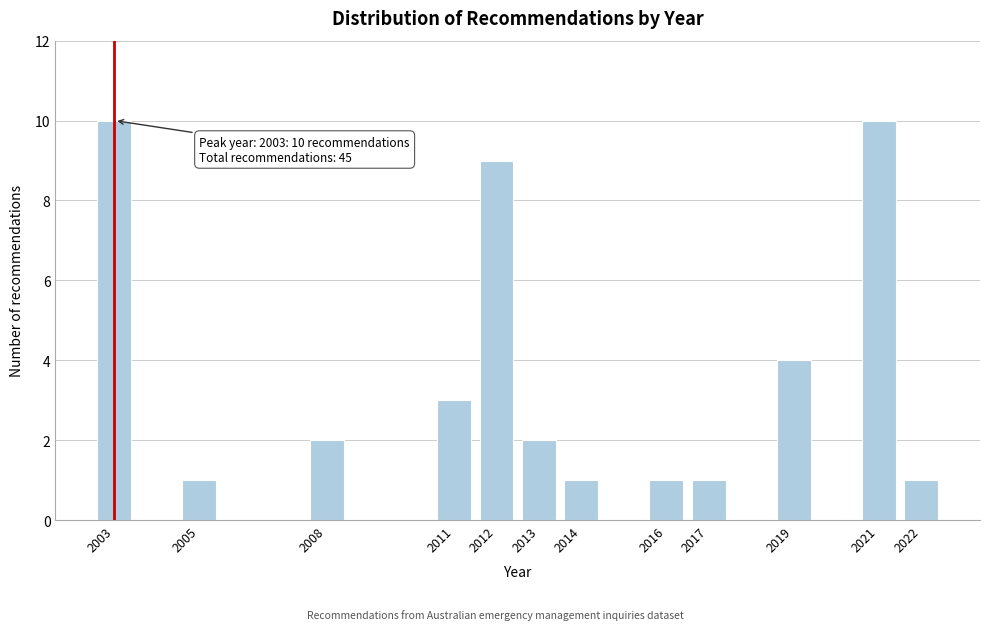

Reading left to right, what are all the values shown in this chart?

10	1	2	3	9	2	1	1	1	4	10	1